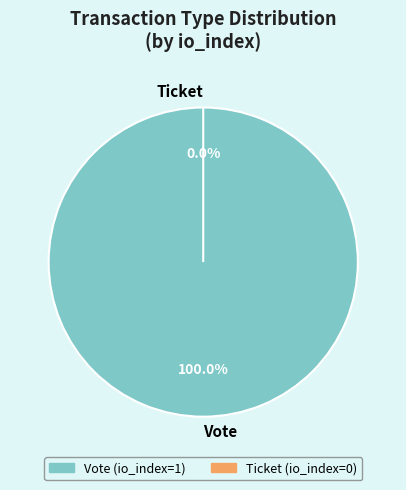

Which has a higher value, Vote or Ticket?

Vote